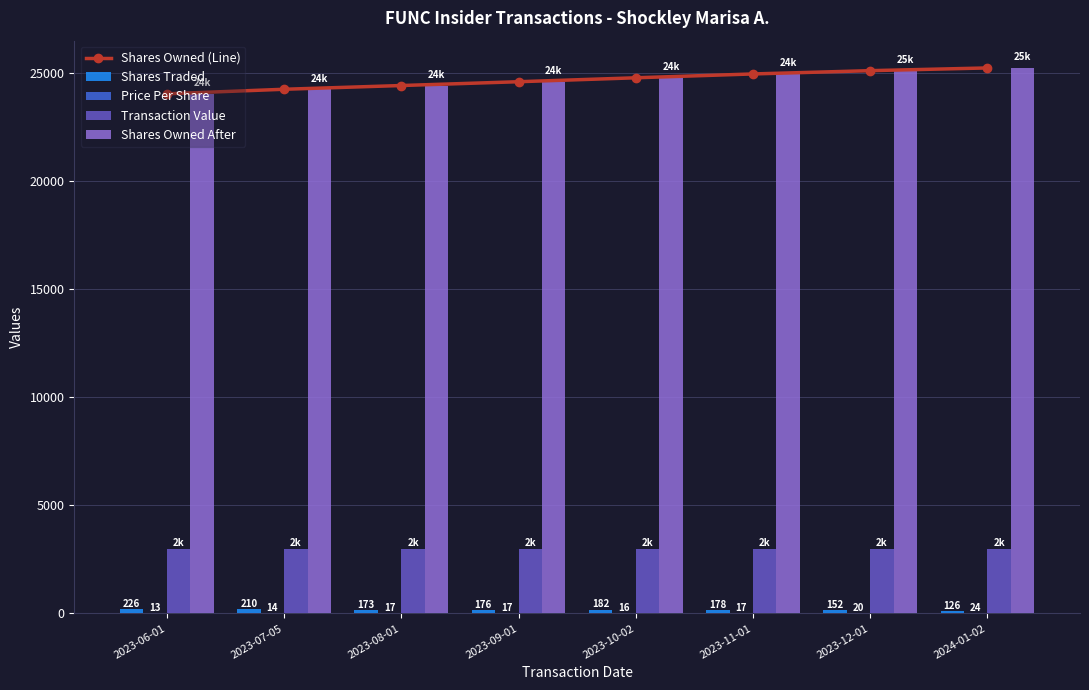

What is the maximum value shown in the chart?

25253.0